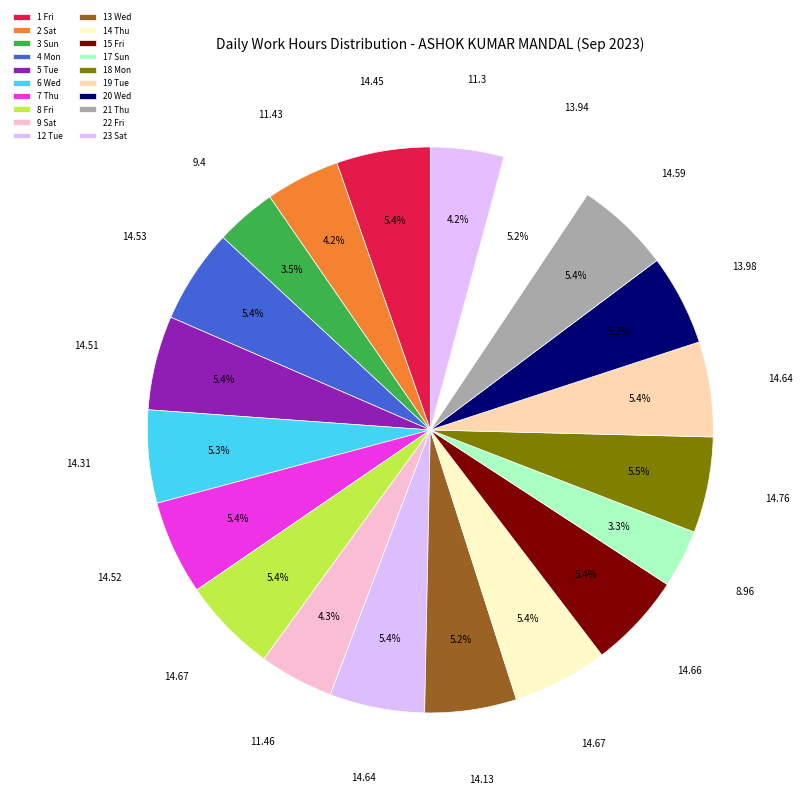

How many segments does this pie chart have?

20